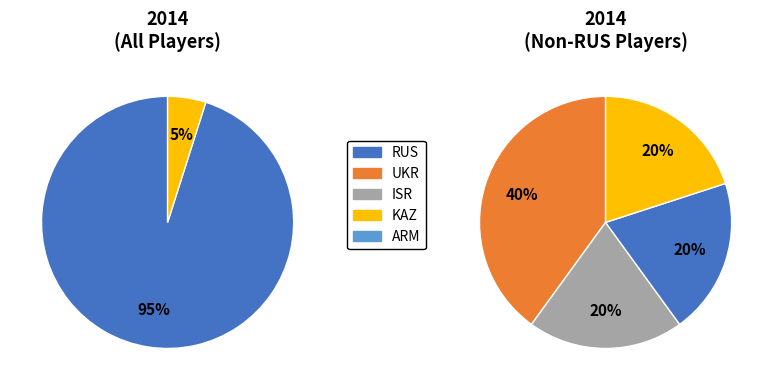

Count the number of slices in the pie.

5